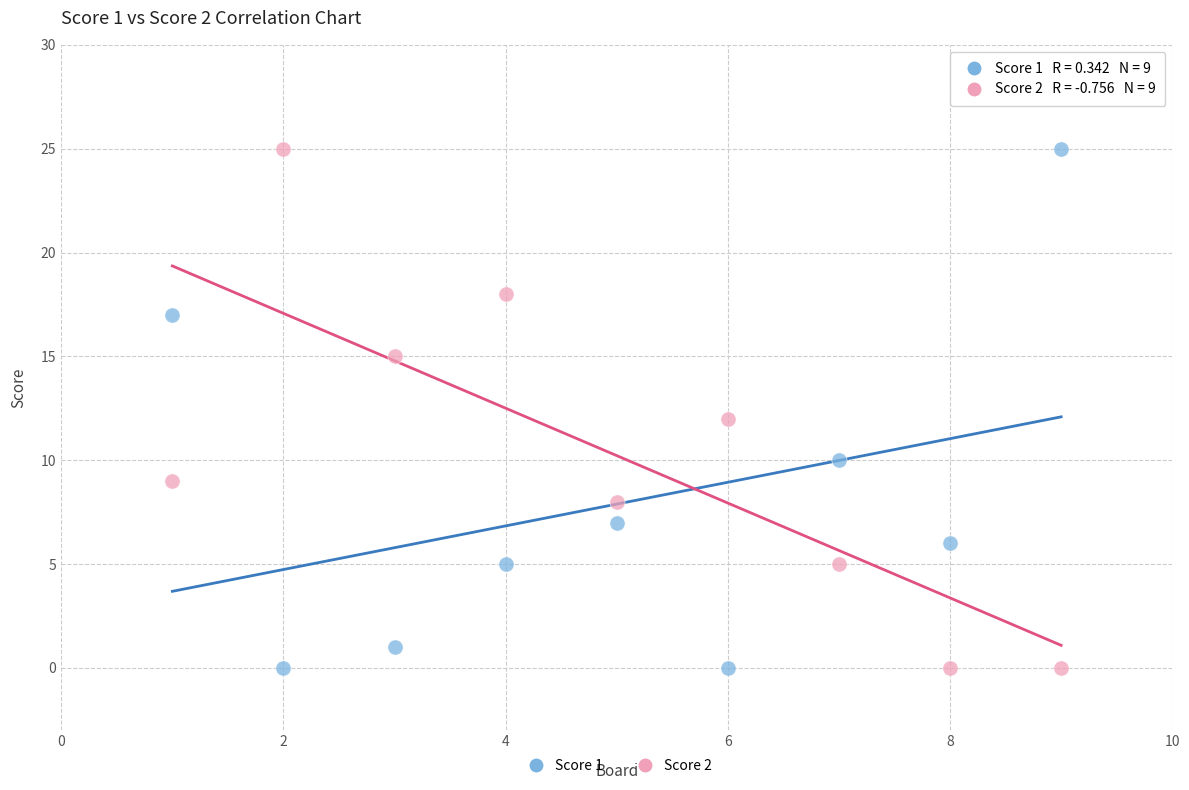

Across all data points, what is the range of Y values (max minus min)?

25